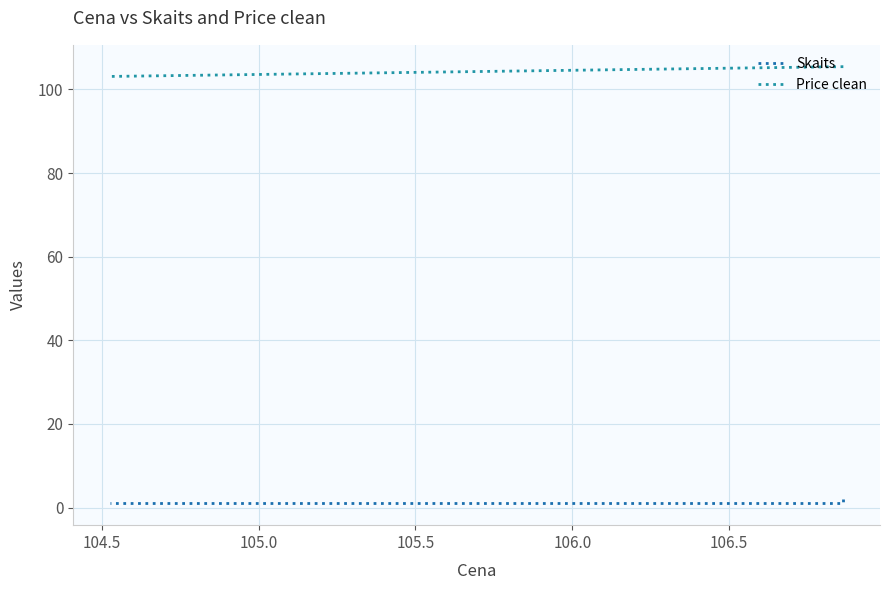

Read the Skaits value at 104.5.

1.0